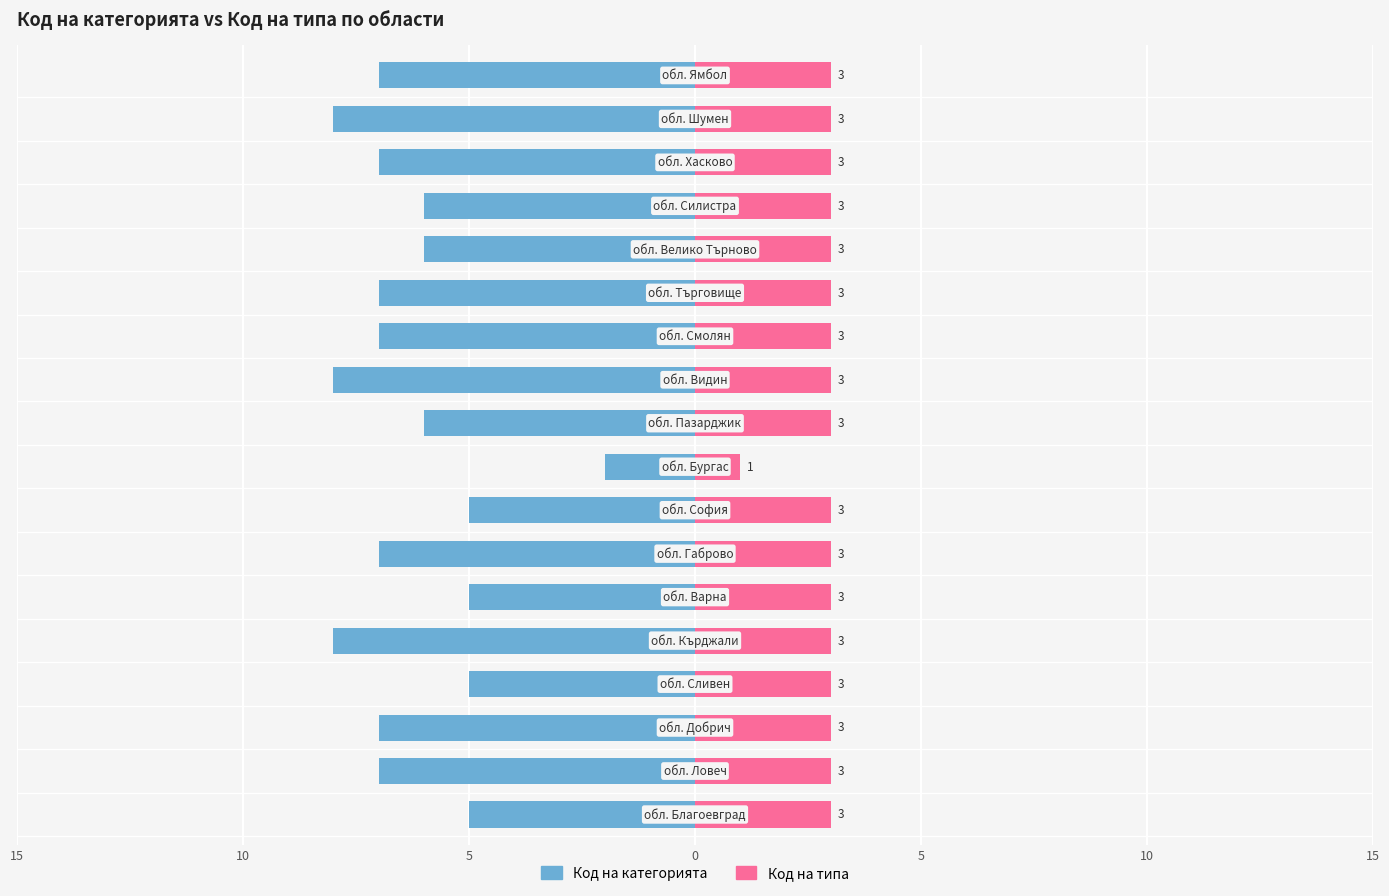

What is the difference between the maximum and minimum values in the Код на категорията series?

6